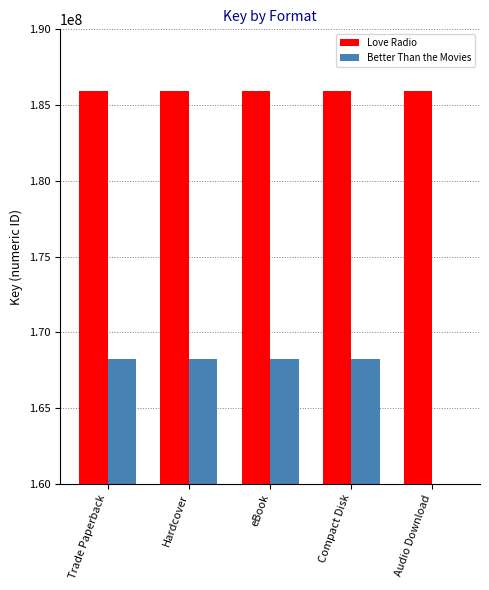

Which series has the largest range (max minus min)?

Better Than the Movies